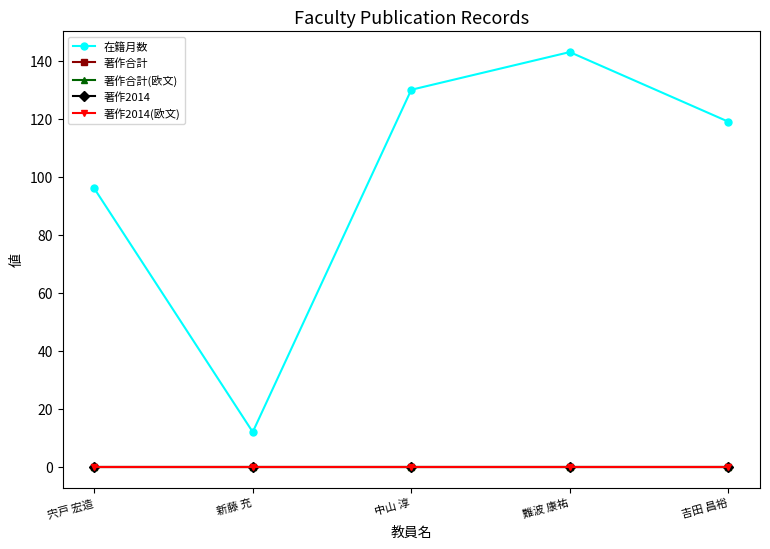

Does the chart display data point markers on the line(s)?

Yes